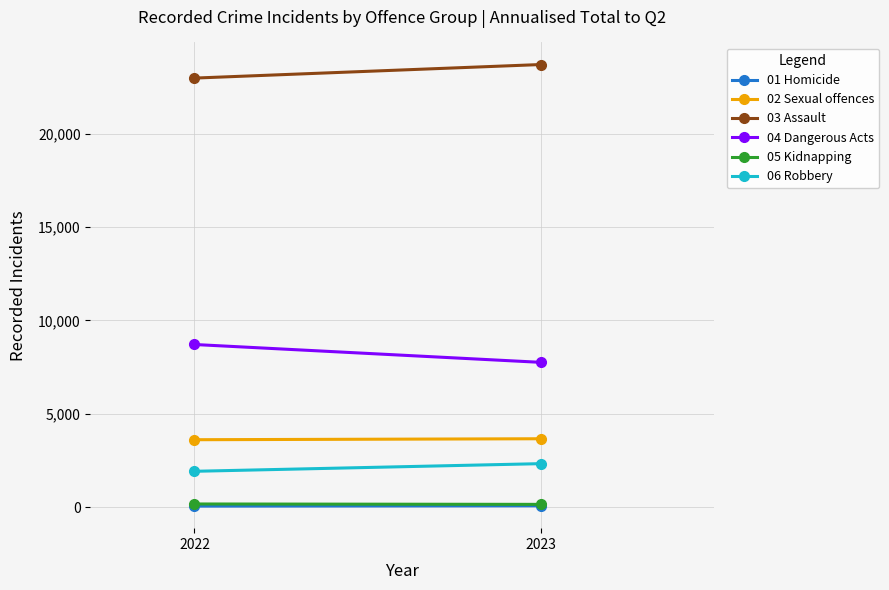

Count the number of data series in this chart.

6